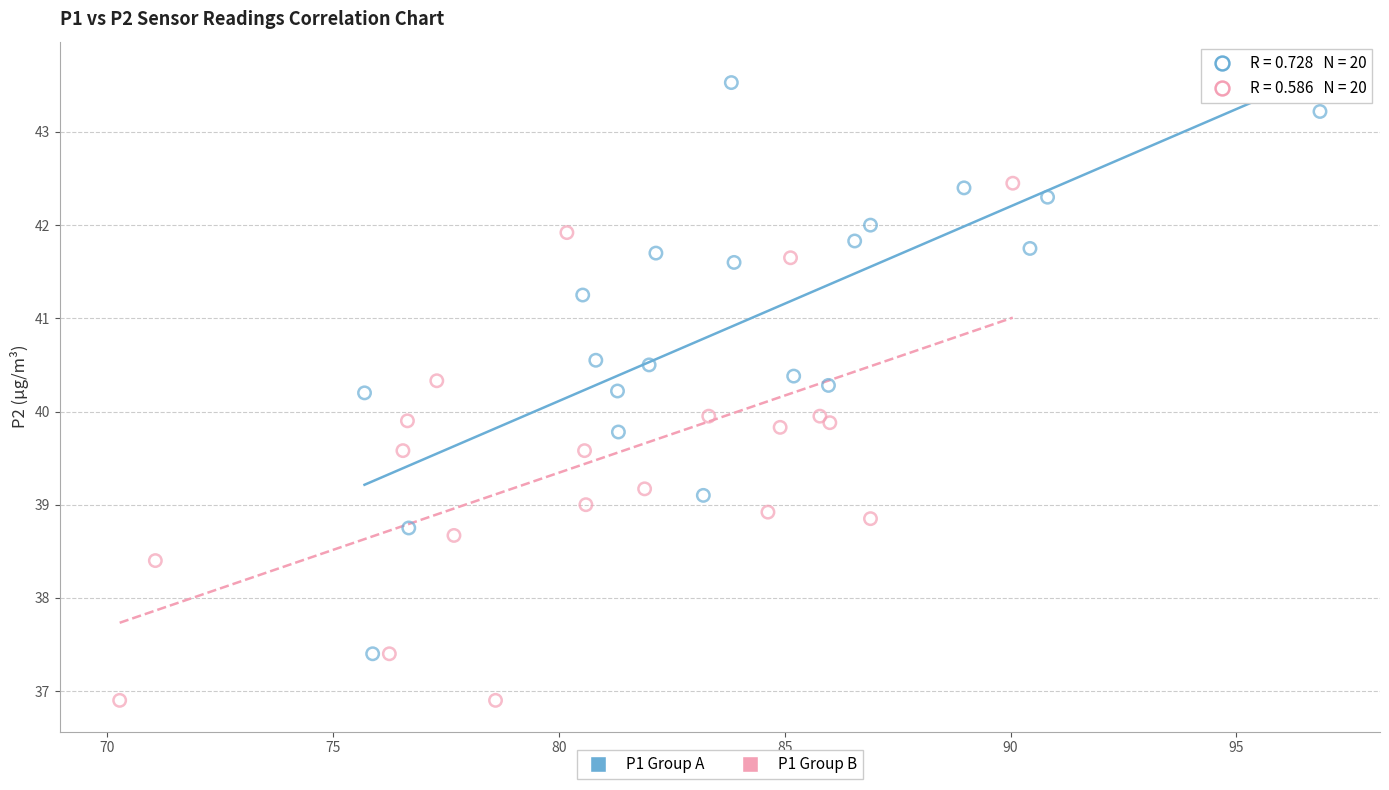

Which series has the widest spread of Y values?

P1 Group A